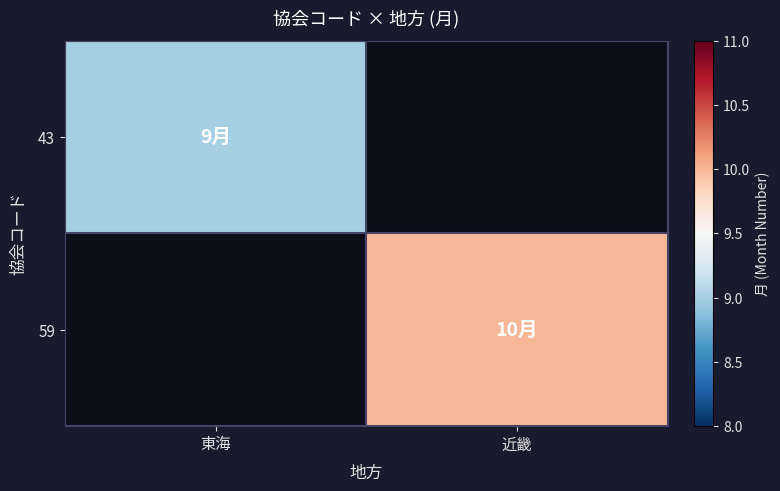

List the series in order of their overall mean, lowest first.

43, 59